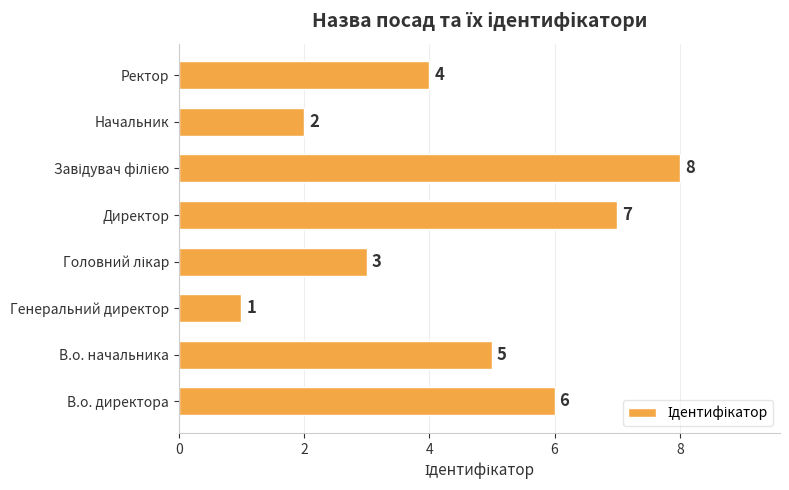

At which label is the value closest to 4?

Ректор